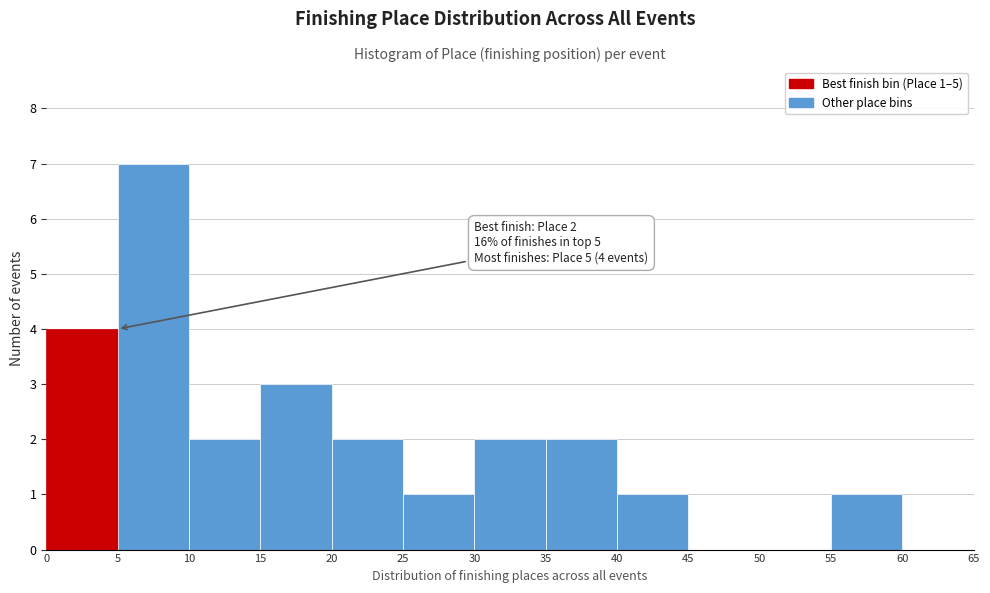

Over which range of the x-axis is the bar tallest?

5 to 10